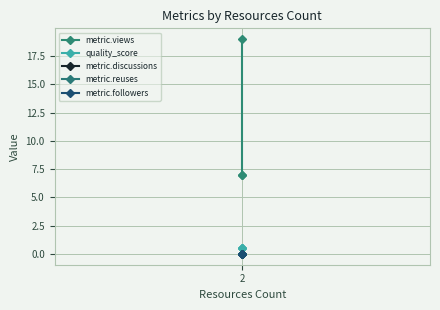

Which series changed the most between 2 and 2?

metric.views